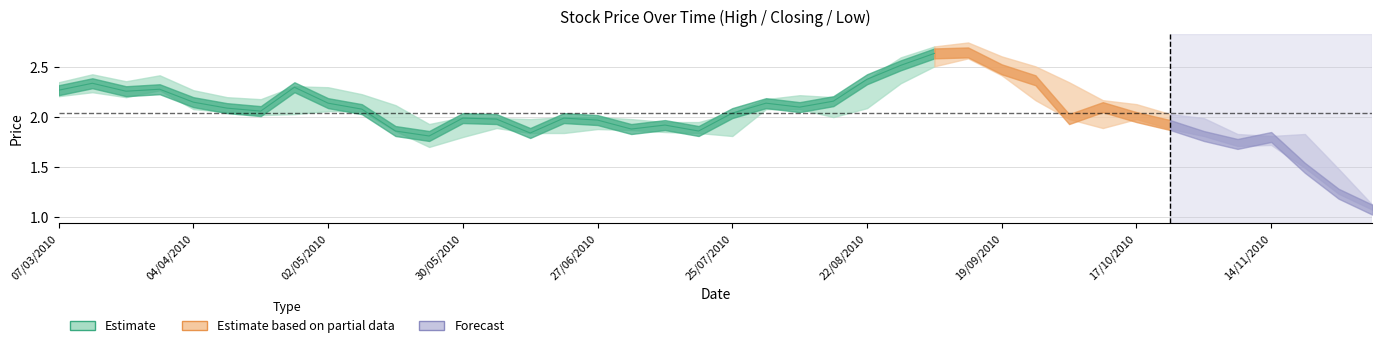

What is the smallest value displayed?

1.1